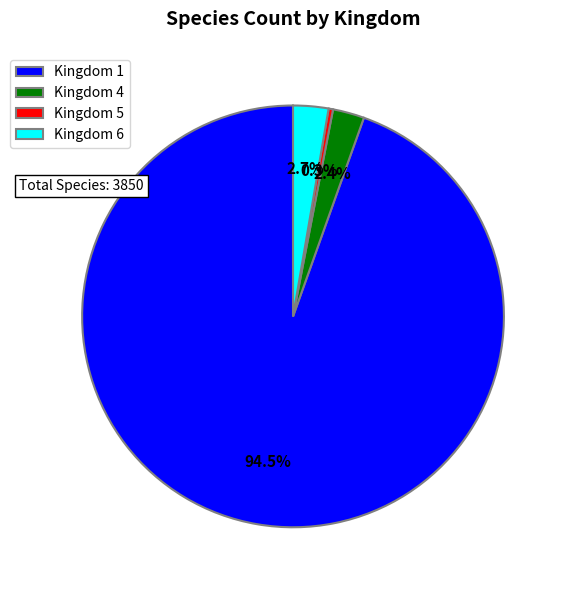

Which has a higher value, Kingdom 1 or Kingdom 4?

Kingdom 1